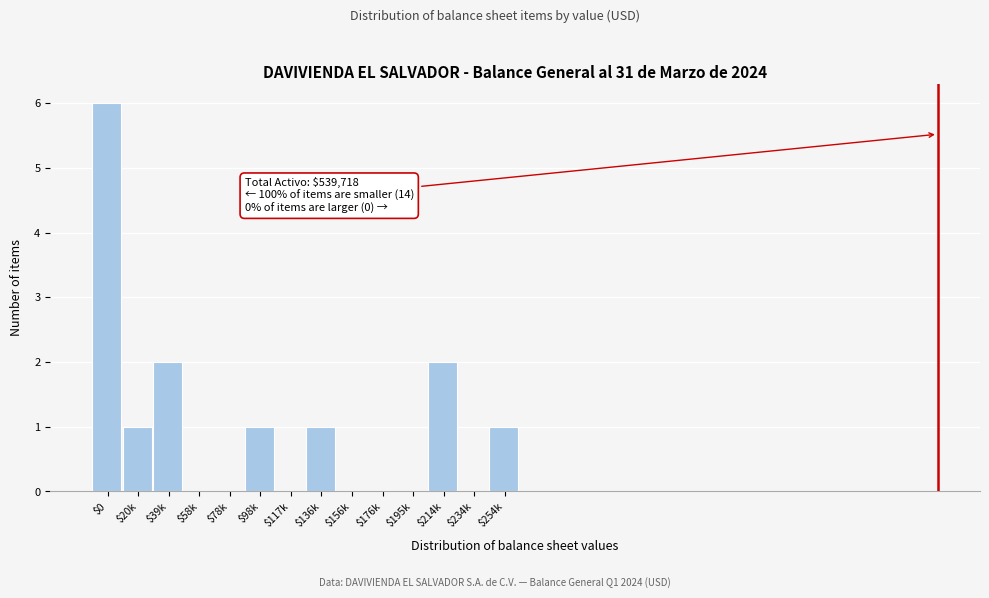

Which label corresponds to the largest value in the chart?

$0